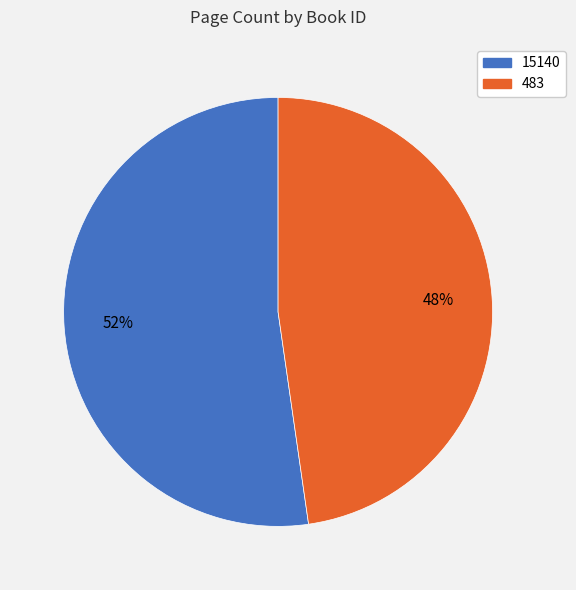

Which slice is the smallest?

483